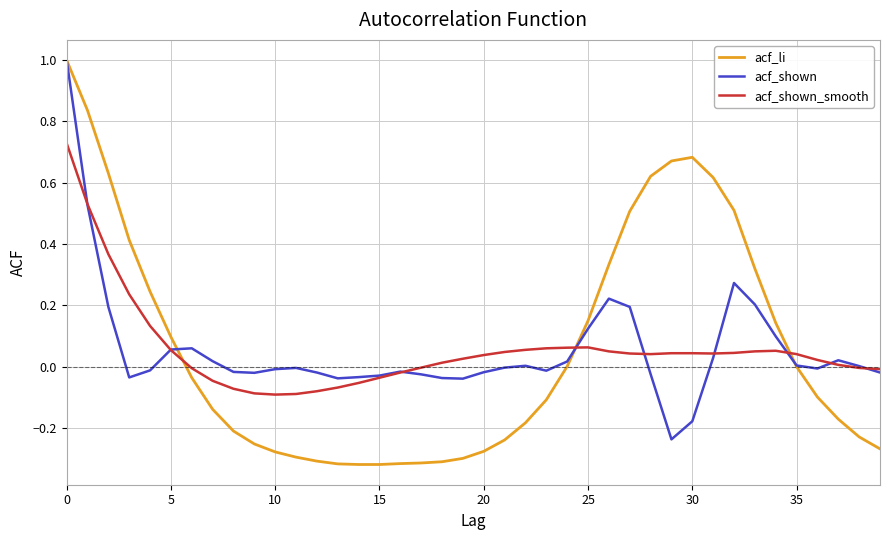

Which series has the widest spread of values?

acf_li